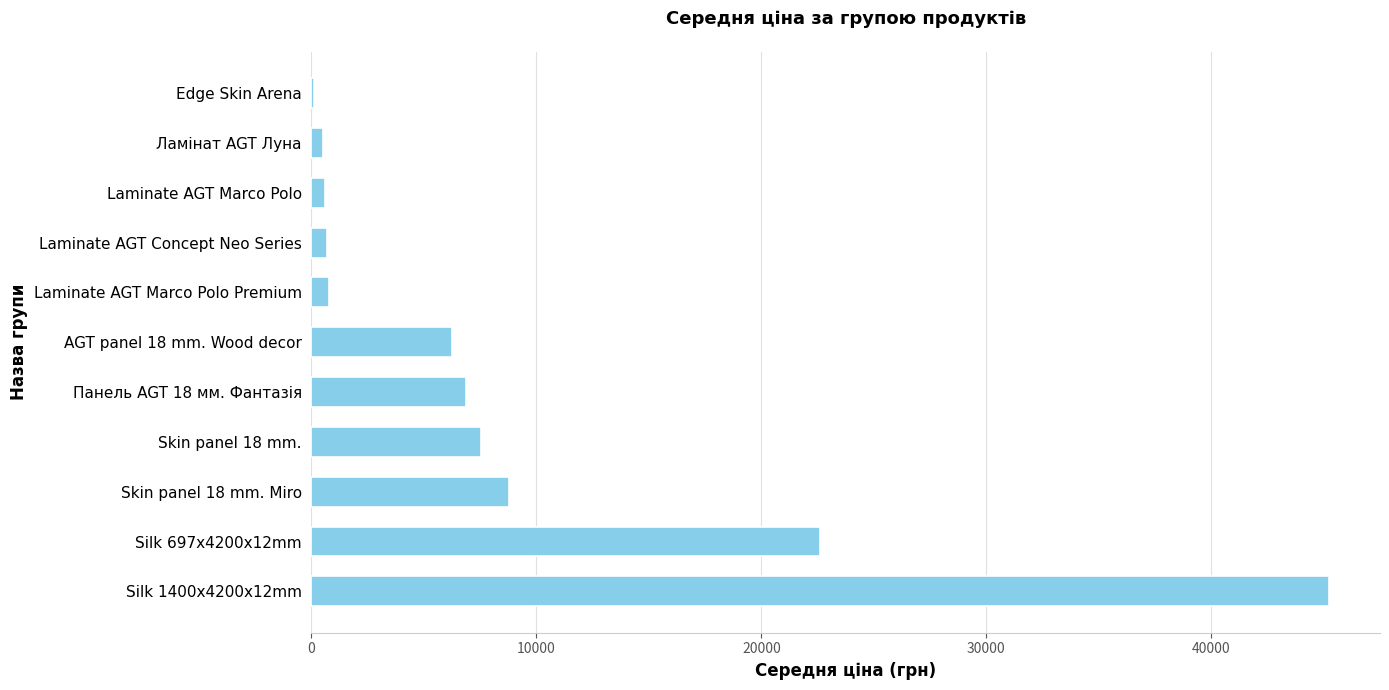

Which label corresponds to the largest value in the chart?

Silk 1400x4200x12mm